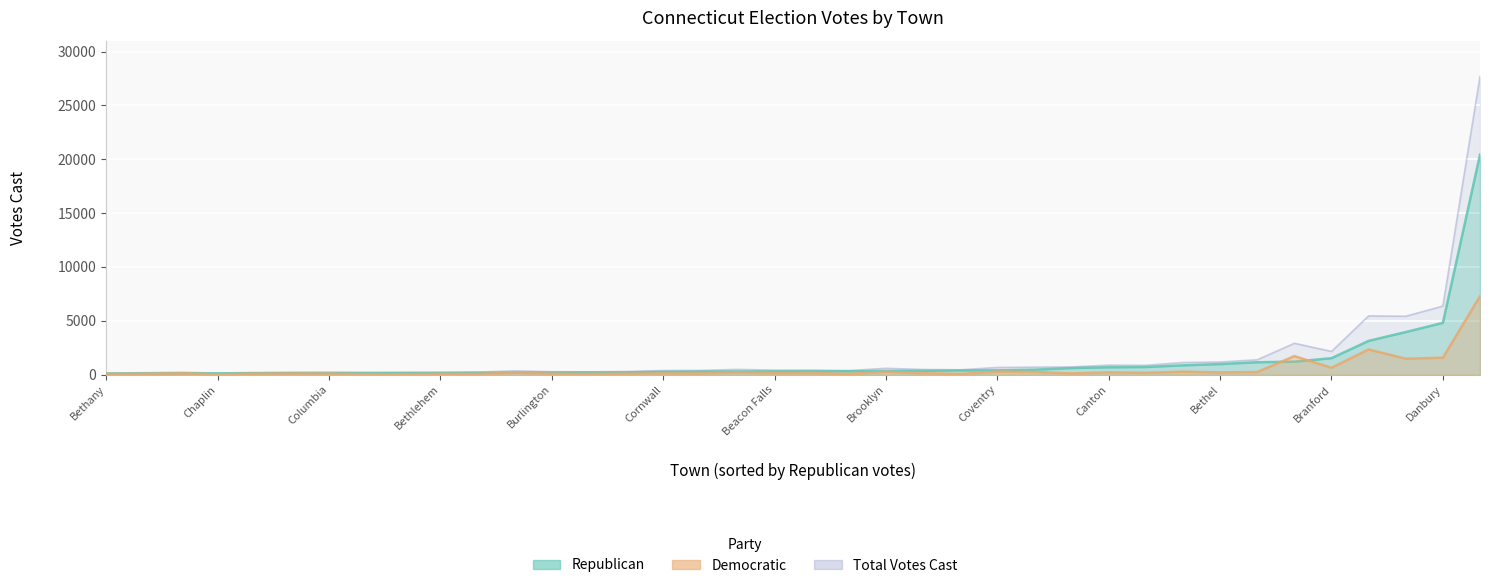

True or false: Republican and Democratic intersect in this chart.

True